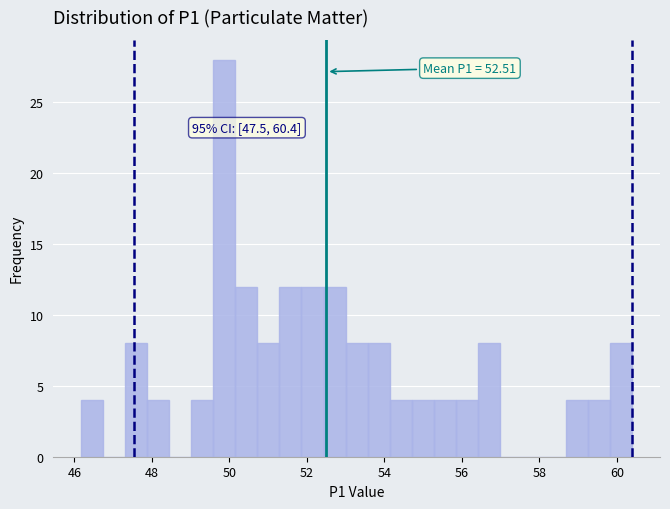

Around what value on the x-axis is the tallest bar? Give the approximate position of its centre, as read against the axis.

49.8